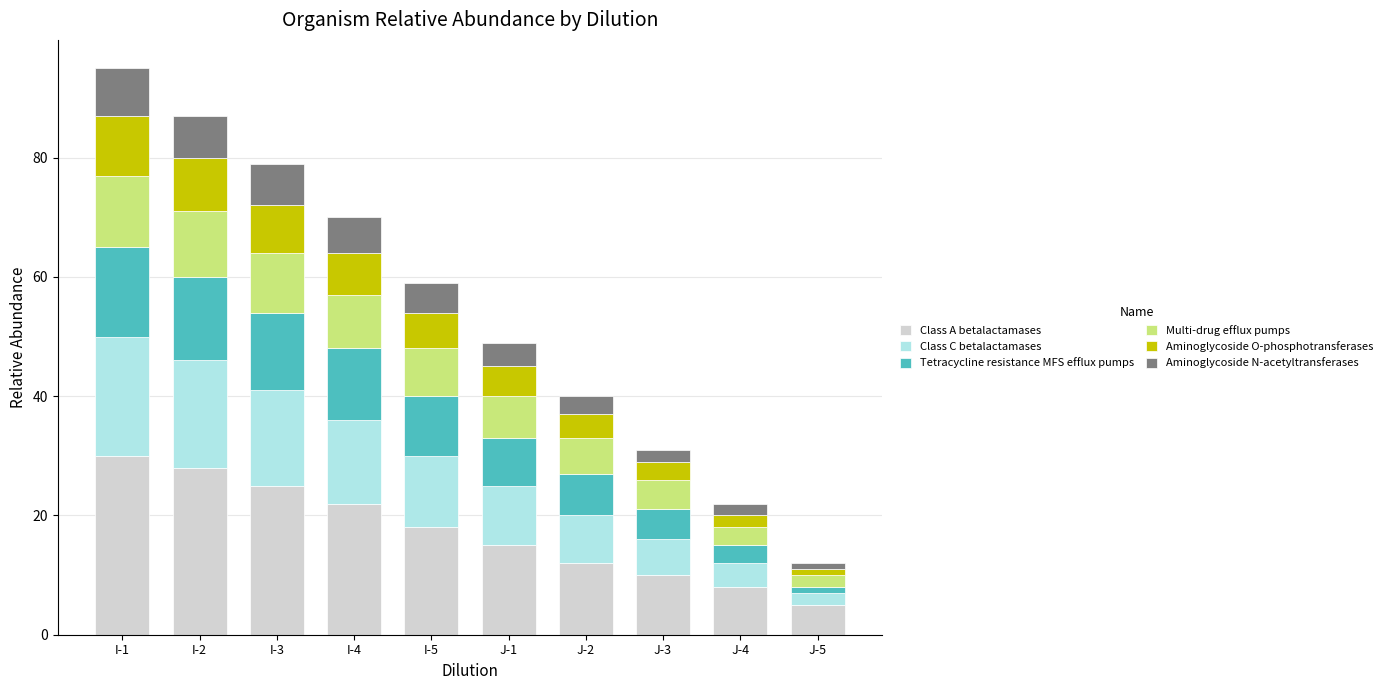

At which category is the sum across all series the highest?

I-1